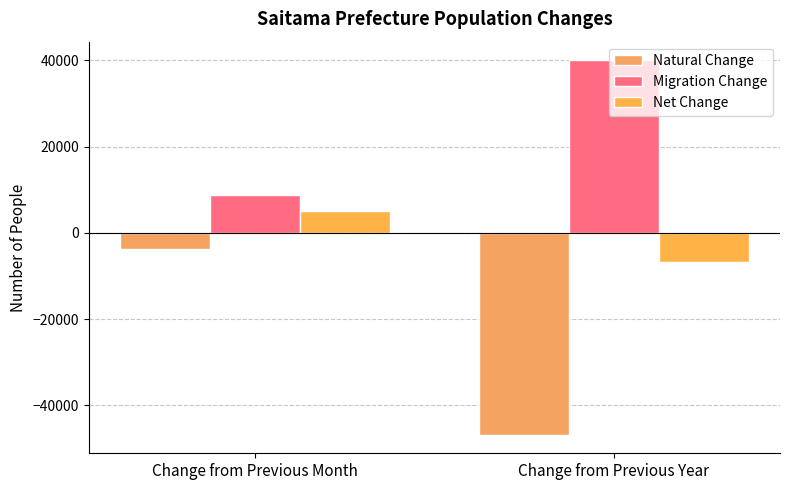

How many data points does each series have?

2